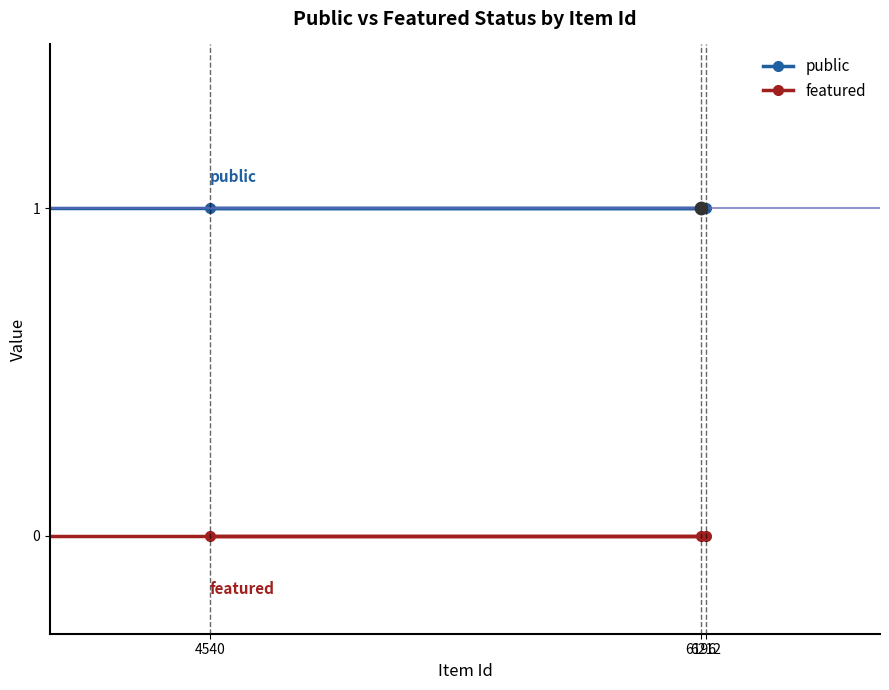

Is the value of featured at 2527 greater than the value of public at 6196?

No